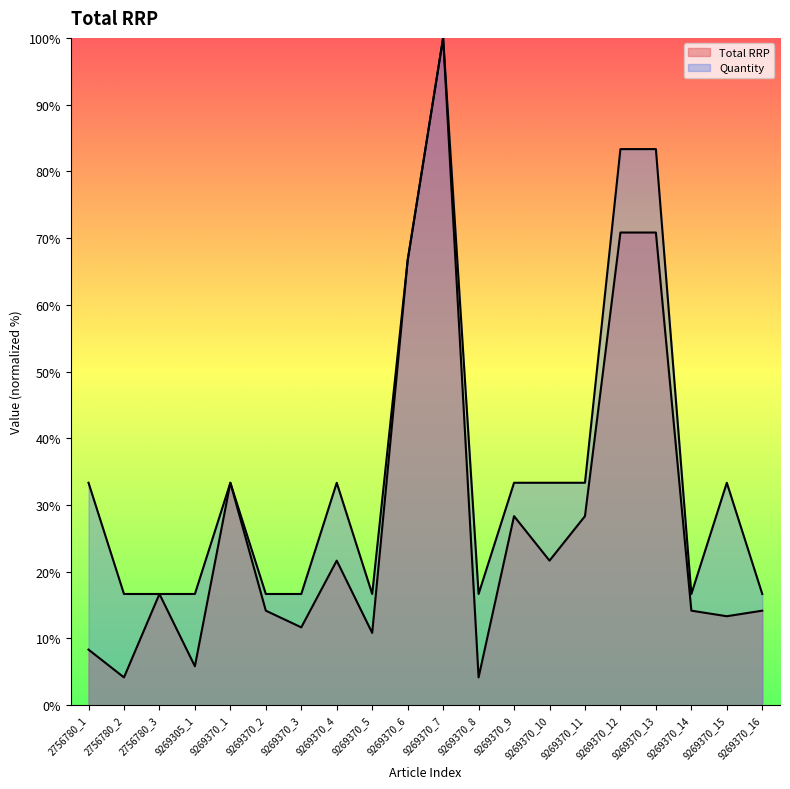

Reading left to right, list all the values displayed in this chart.

Total RRP: 108.3	54.2	216.7	75.8	433.3	184.2	151.7	281.7	140.8	866.7	1300.0	54.2	368.3	281.7	368.3	920.8	920.8	184.2	173.3	184.2
Quantity: 433.3	216.7	216.7	216.7	433.3	216.7	216.7	433.3	216.7	866.7	1300.0	216.7	433.3	433.3	433.3	1083.3	1083.3	216.7	433.3	216.7